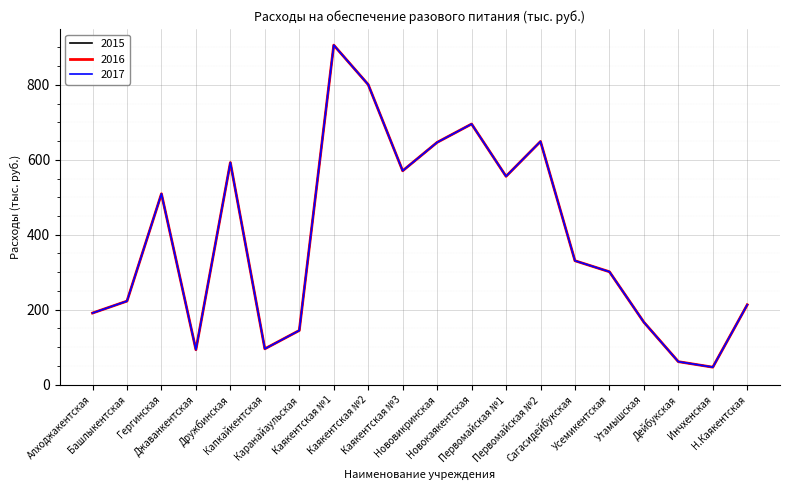

Which has a higher value, Новокаякентская or Первомайская №2?

Новокаякентская